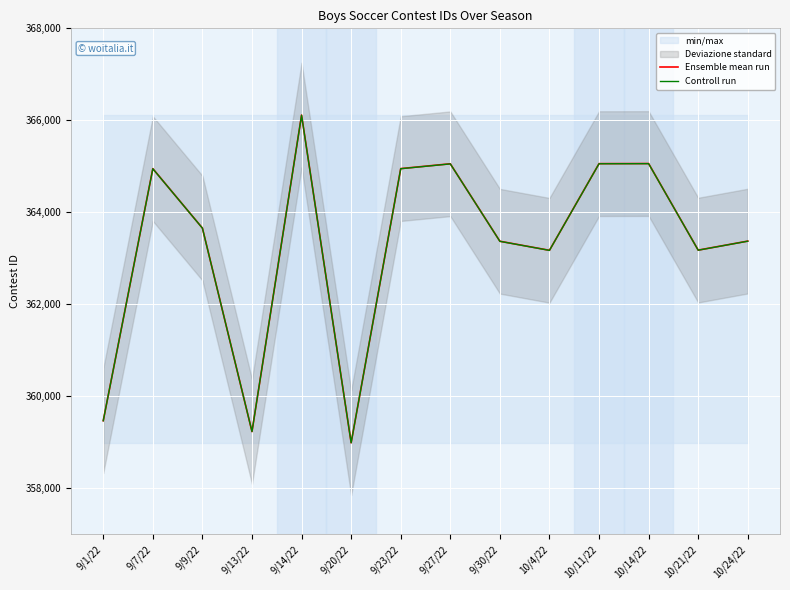

How many data points does each series have?

14